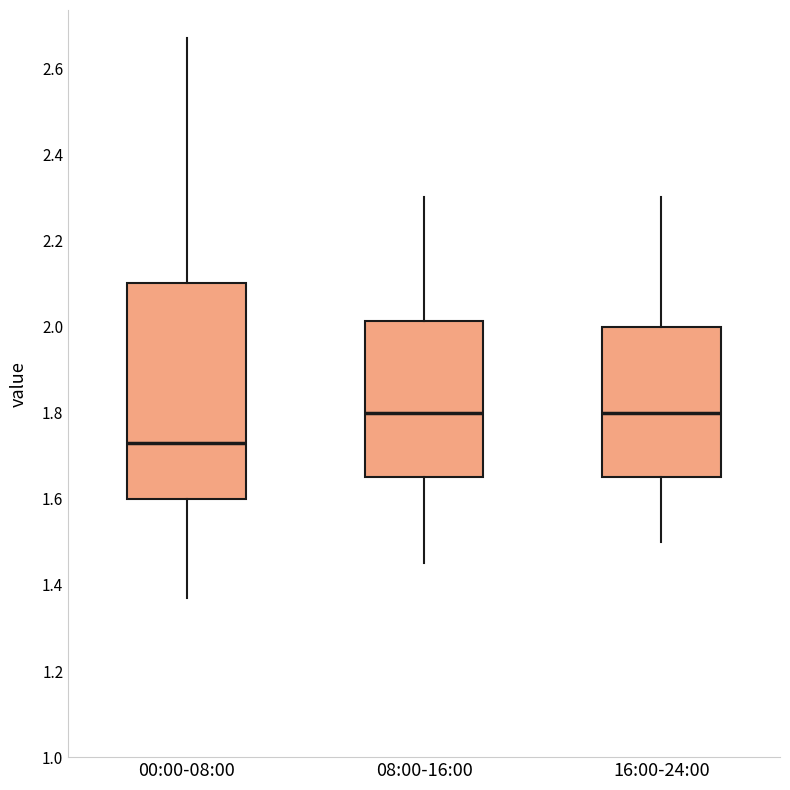

Reading left to right, transcribe this box plot: for each box, give where its median line is, the range the box spans, and where its two whiskers end, as read against the y-axis. The values are not printed on the chart, so give them approximately, as read against the axis.

00:00-08:00: median 1.74, box 1.60 to 2.10, whiskers 1.38 to 2.68
08:00-16:00: median 1.80, box 1.66 to 2.02, whiskers 1.46 to 2.30
16:00-24:00: median 1.80, box 1.66 to 2.00, whiskers 1.50 to 2.30